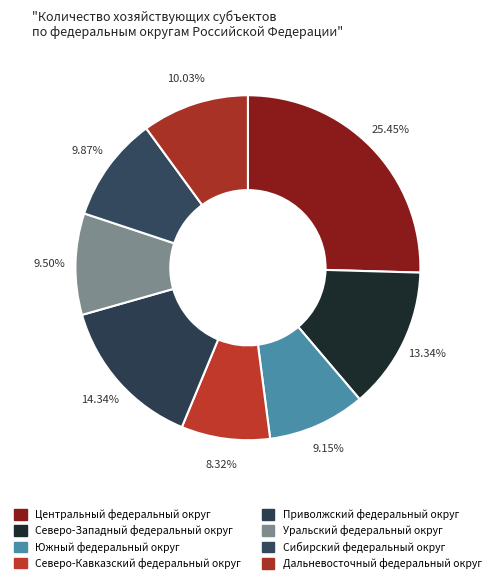

Is there a majority slice in this chart?

No